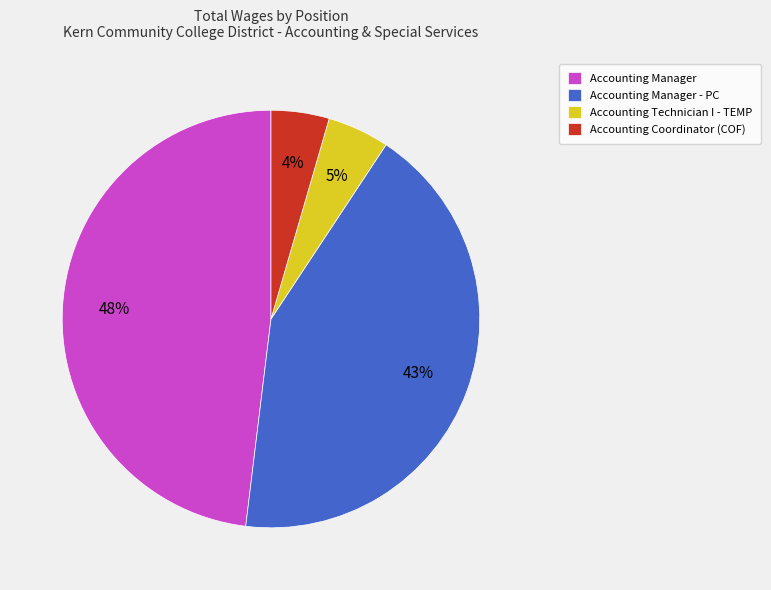

What percentage is the Accounting Technician I - TEMP slice, to the nearest percent?

5%